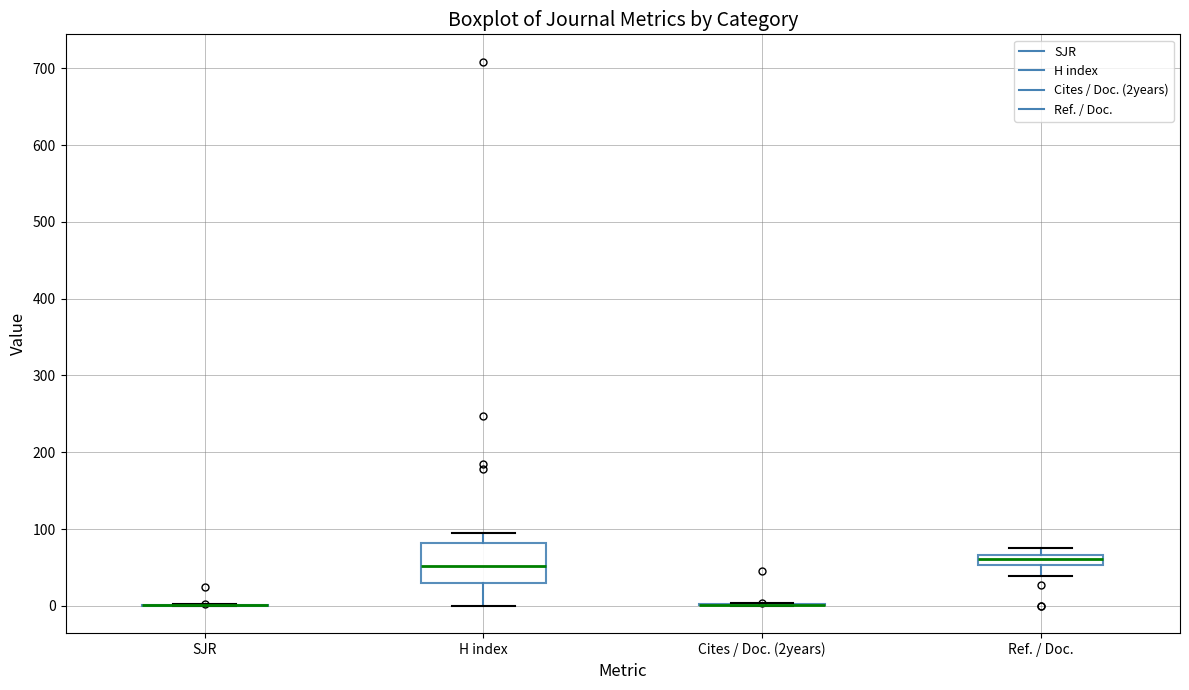

Where is the upper edge of the box for H index on the y-axis? The values are not printed on the chart, so give them approximately, as read against the axis.

80